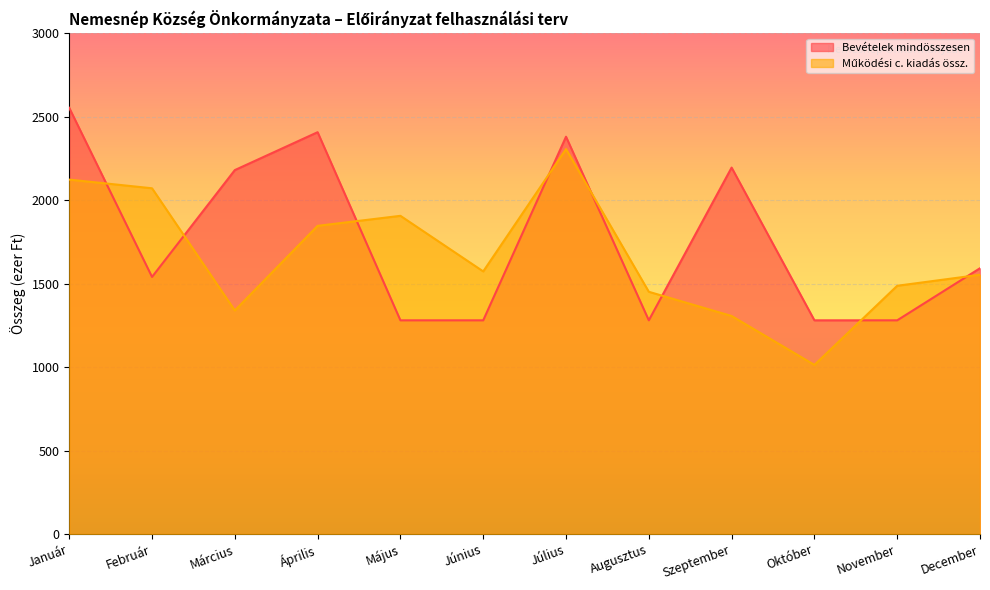

The Bevételek mindösszesen series shows 2180 at Március. True or false?

True